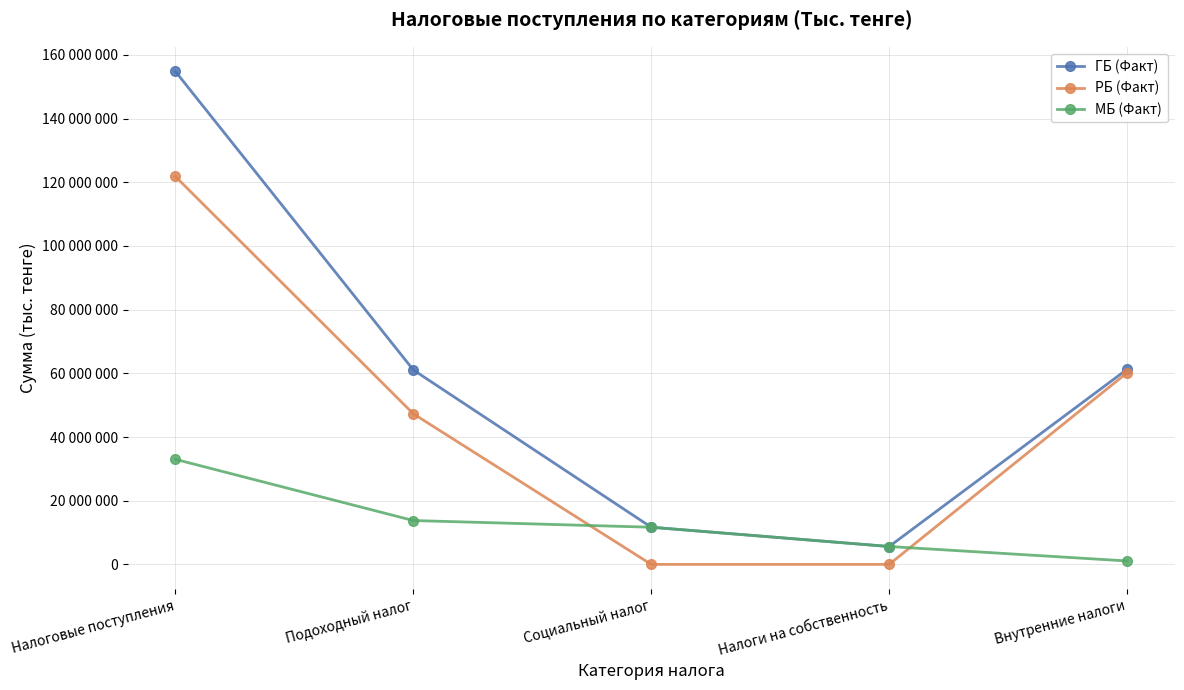

What is the label of the 2nd point from the left?

Подоходный налог